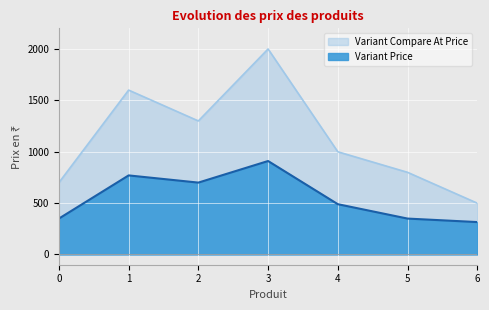

True or false: Variant Price has more than 2 interior local peaks.

False